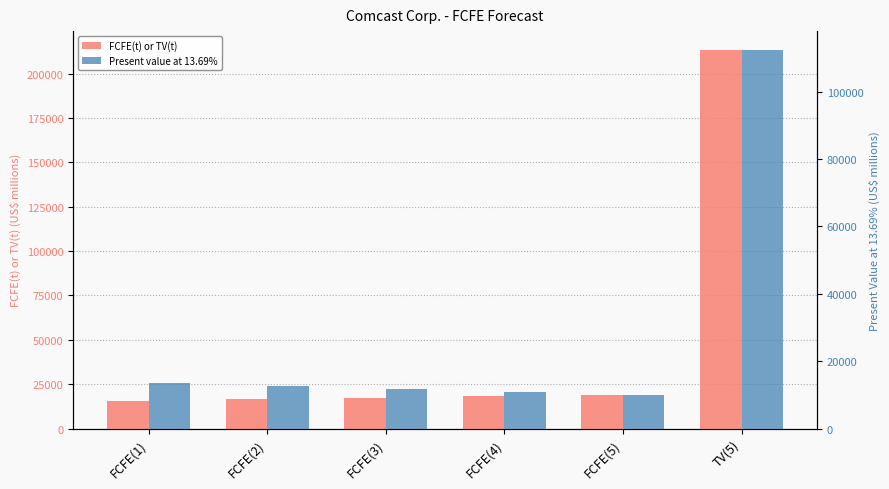

Where does the Present value at 13.69% series first go above 12740?

FCFE(1)